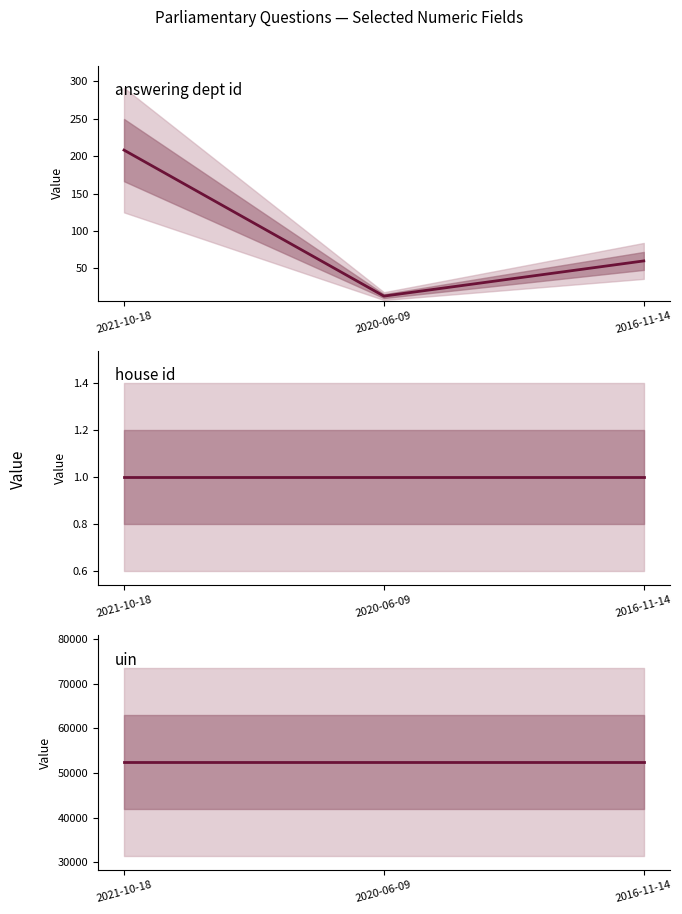

Rank the series at 2021-10-18 from highest to lowest value.

uin, answering dept id, house id